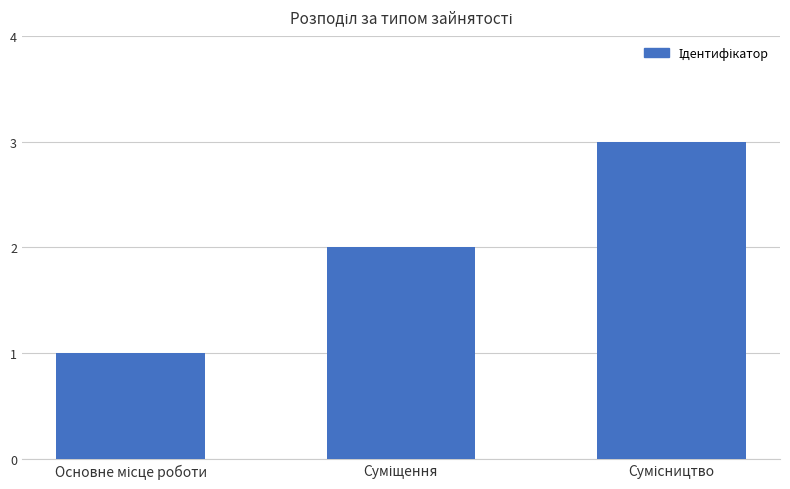

What is the minimum value shown in the chart?

1